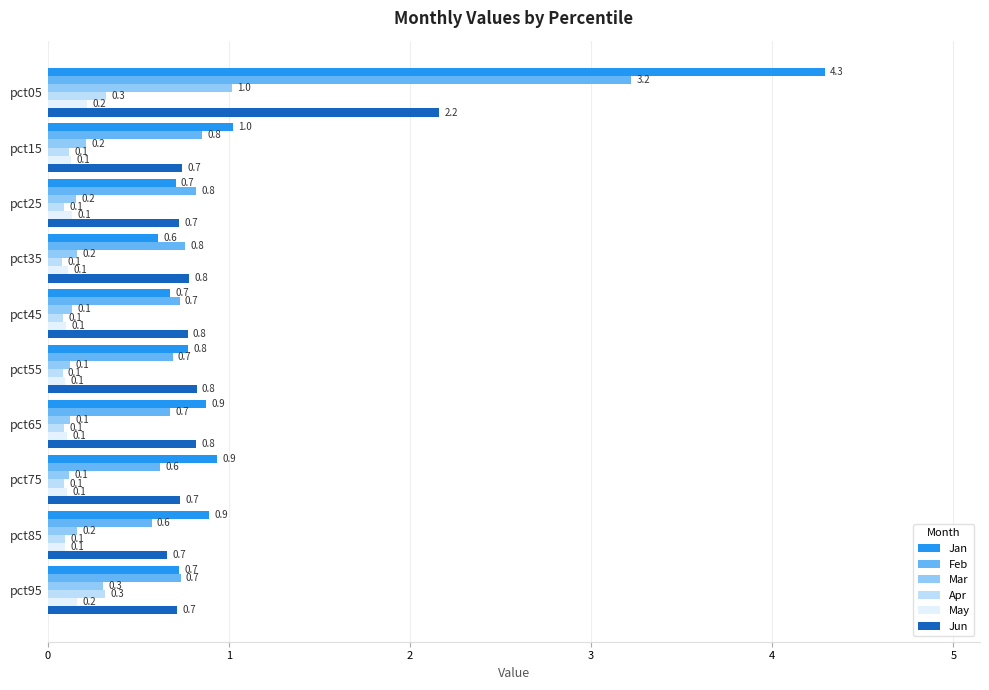

Rank the series by their maximum value, from highest to lowest.

Jan, Feb, Jun, Mar, Apr, May